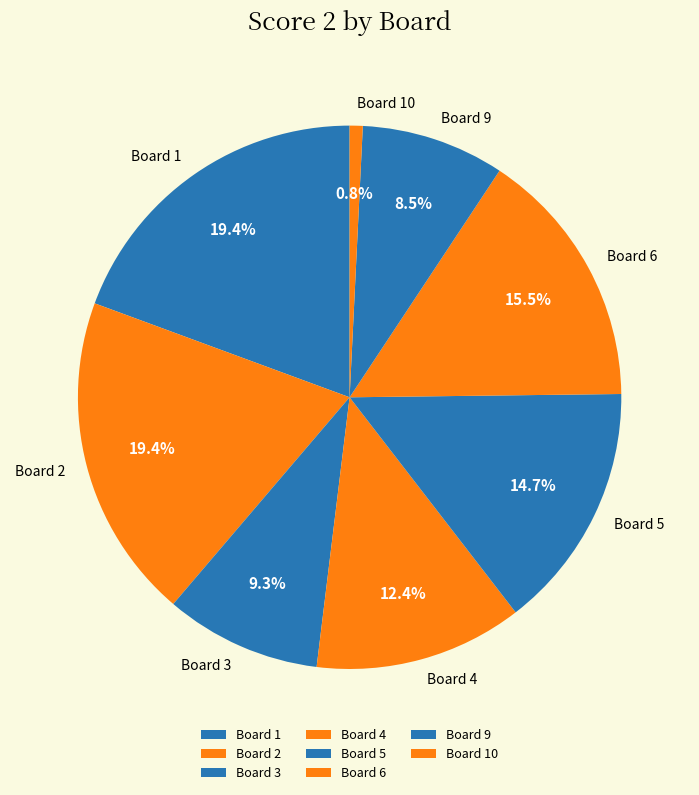

To the nearest percent, what is the difference between the largest and smallest slice percentages?

19%